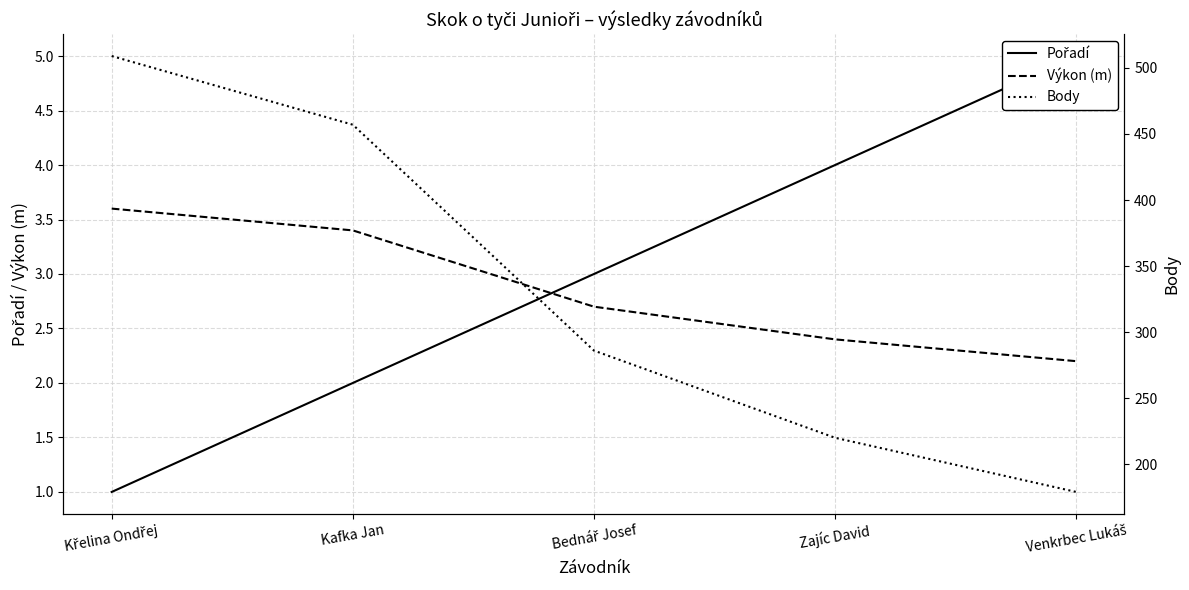

What is the difference between the second highest and second lowest values in the Body series?

237.0